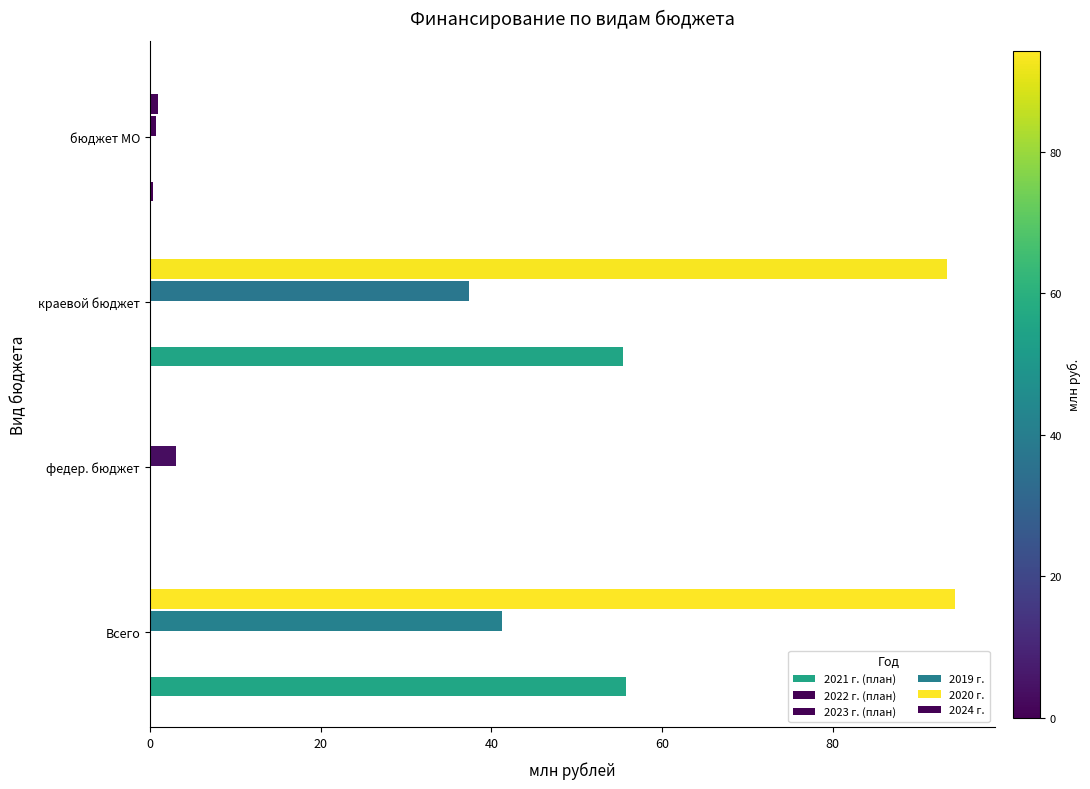

How many values in the 2021 г. (план) series are below 55?

2